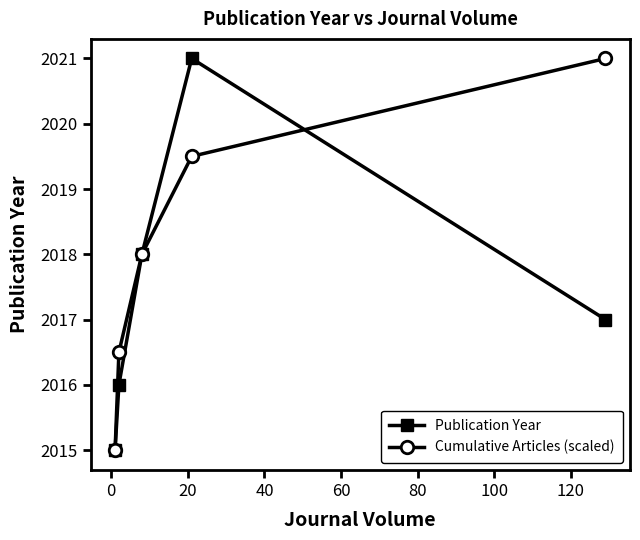

True or false: Cumulative Articles (scaled) has more than 2 interior local peaks.

False